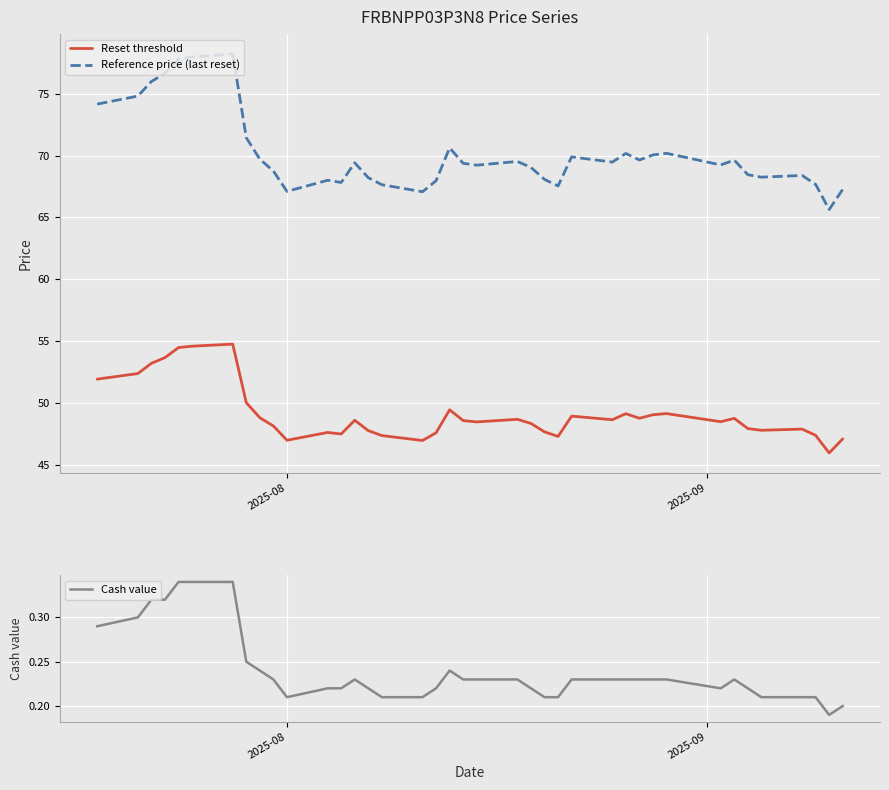

True or false: Reference price (last reset) and Reset threshold intersect in this chart.

False